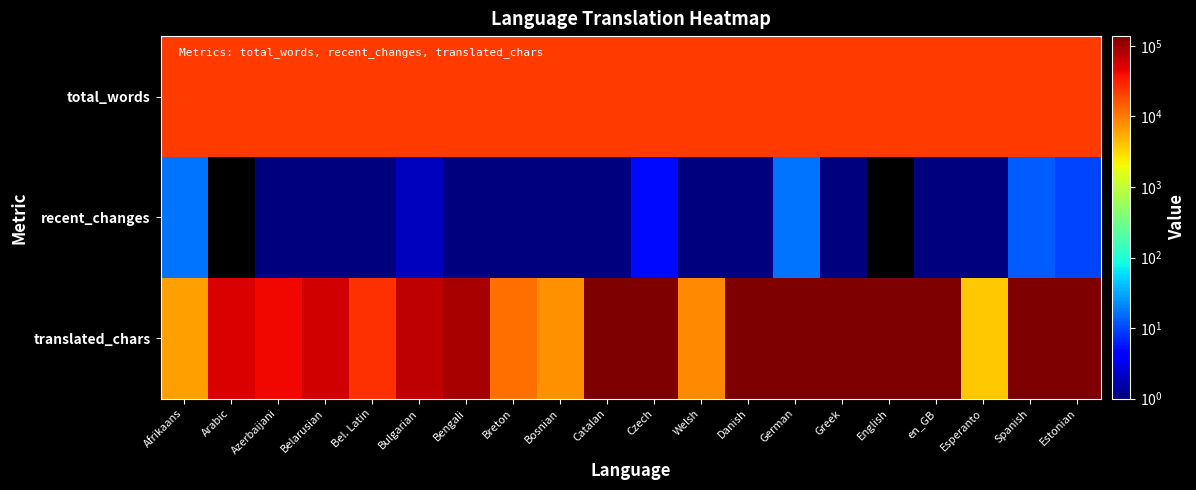

Reading left to right, transcribe all the data shown in this chart.

total_words: Afrikaans=22025	Arabic=22054	Azerbaijani=22025	Belarusian=22025	Bel. Latin=22025	Bulgarian=22028	Bengali=22025	Breton=22025	Bosnian=22025	Catalan=22025	Czech=22025	Welsh=22025	Danish=22025	German=22025	Greek=22025	English=22025	en_GB=22025	Esperanto=22025	Spanish=22025	Estonian=22025
recent_changes: Afrikaans=17	Arabic=0	Azerbaijani=1	Belarusian=1	Bel. Latin=1	Bulgarian=2	Bengali=1	Breton=1	Bosnian=1	Catalan=1	Czech=5	Welsh=1	Danish=1	German=17	Greek=1	English=0	en_GB=1	Esperanto=1	Spanish=13	Estonian=10
translated_chars: Afrikaans=6467	Arabic=54237	Azerbaijani=41635	Belarusian=59649	Bel. Latin=25765	Bulgarian=70760	Bengali=88471	Breton=11537	Bosnian=7531	Catalan=137395	Czech=137414	Welsh=8400	Danish=133482	German=137414	Greek=134974	English=137414	en_GB=137414	Esperanto=3868	Spanish=137414	Estonian=137414